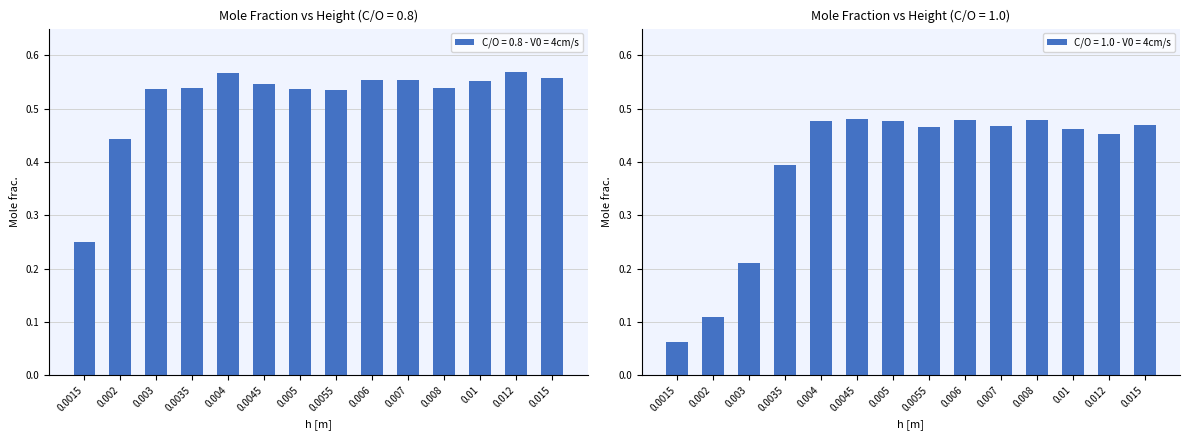

What is the average value of the C/O = 1.0 - V0 = 4cm/s series?

0.4